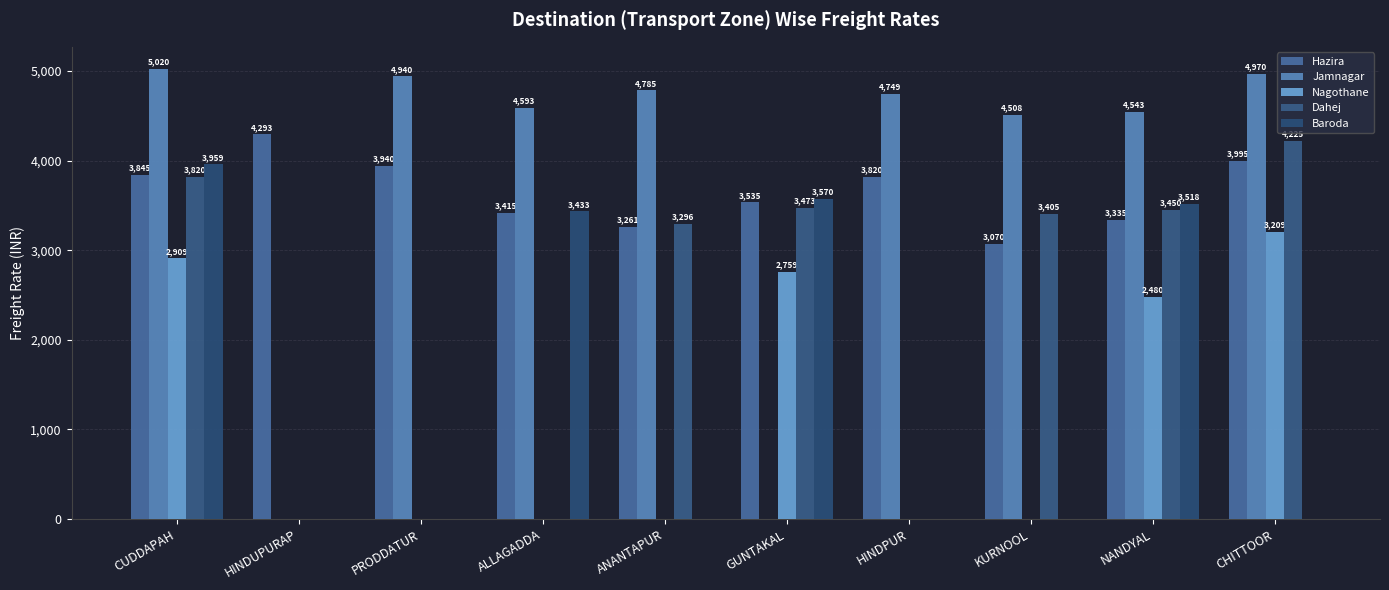

Rank the categories by Nagothane value from lowest to highest.

HINDUPURAP, PRODDATUR, ALLAGADDA, ANANTAPUR, HINDPUR, KURNOOL, NANDYAL, GUNTAKAL, CUDDAPAH, CHITTOOR